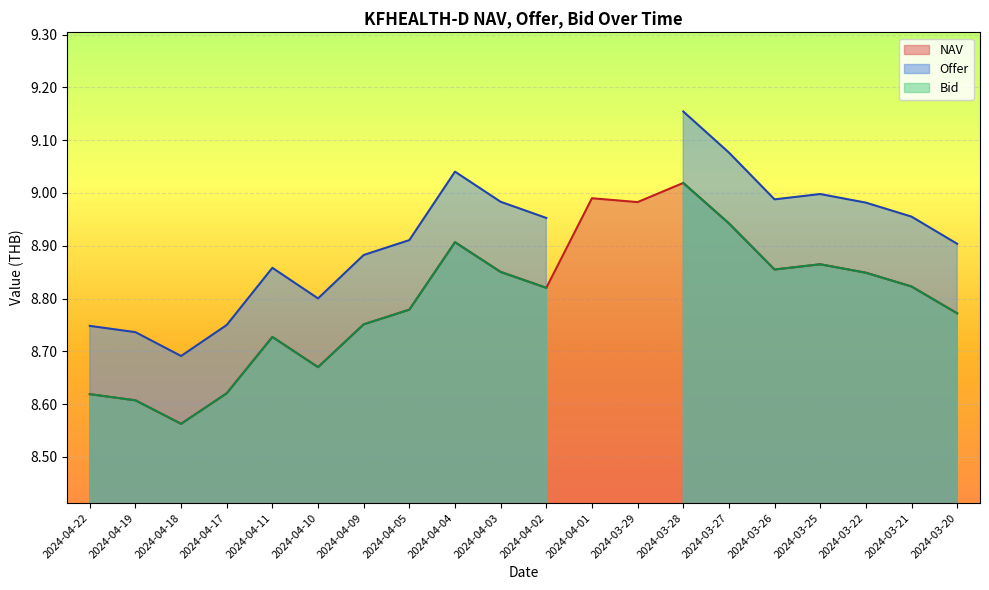

Where is the first local maximum for NAV?

2024-04-11